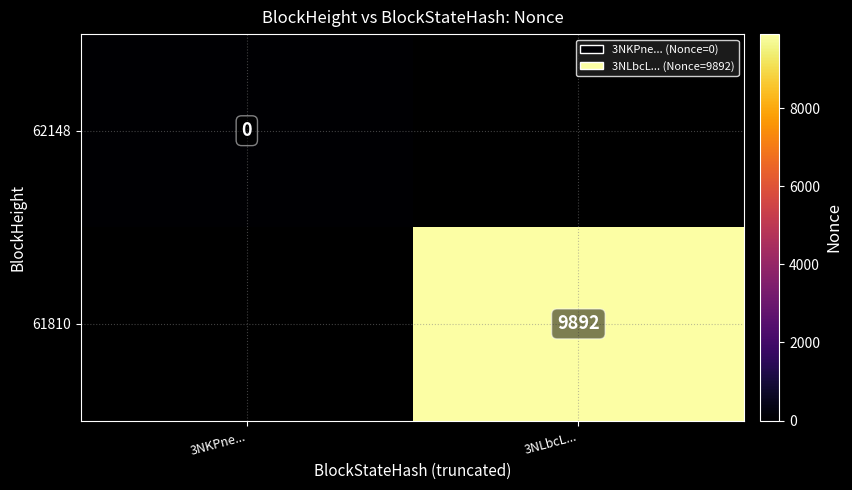

List the series in order of their peak value, lowest first.

62148, 61810